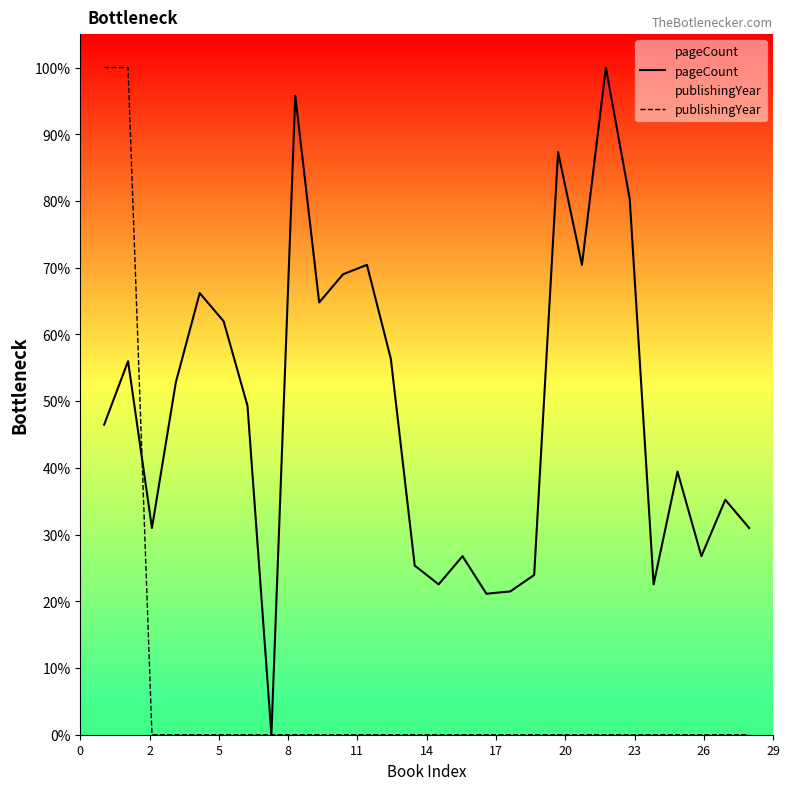

What is the highest value of the pageCount series?

100.0